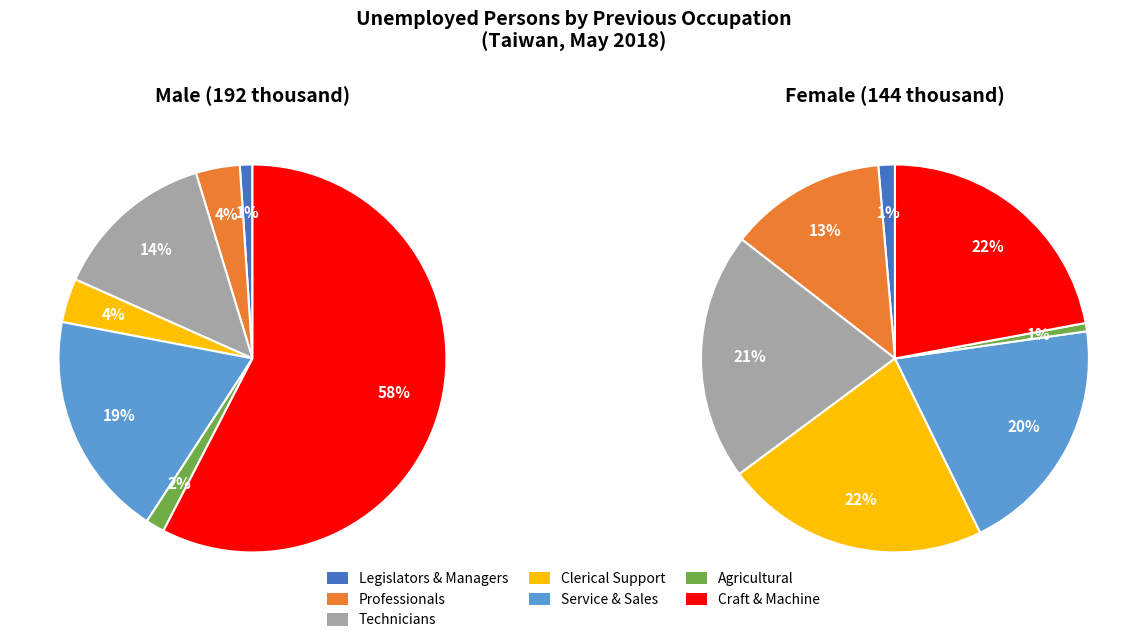

Is there any slice that represents more than half of the pie?

Yes